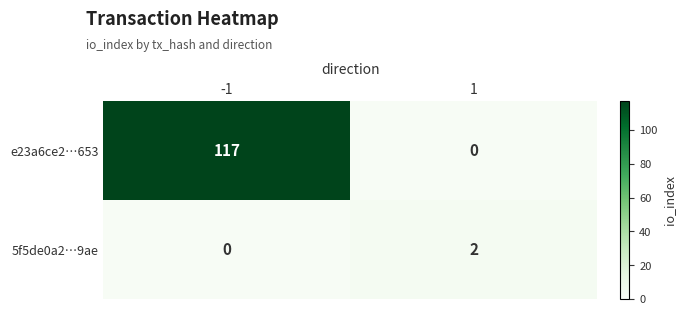

Reading right to left, what are all the values shown in this chart?

e23a6ce2…653: 0	117
5f5de0a2…9ae: 2	0